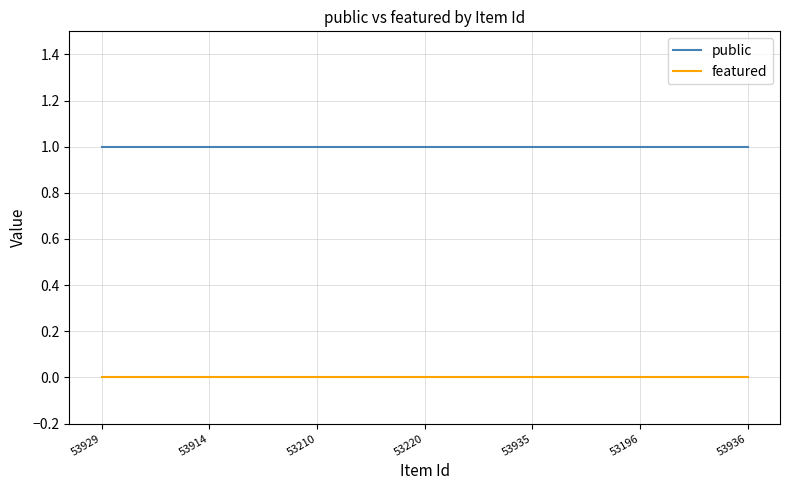

True or false: featured and public intersect in this chart.

False